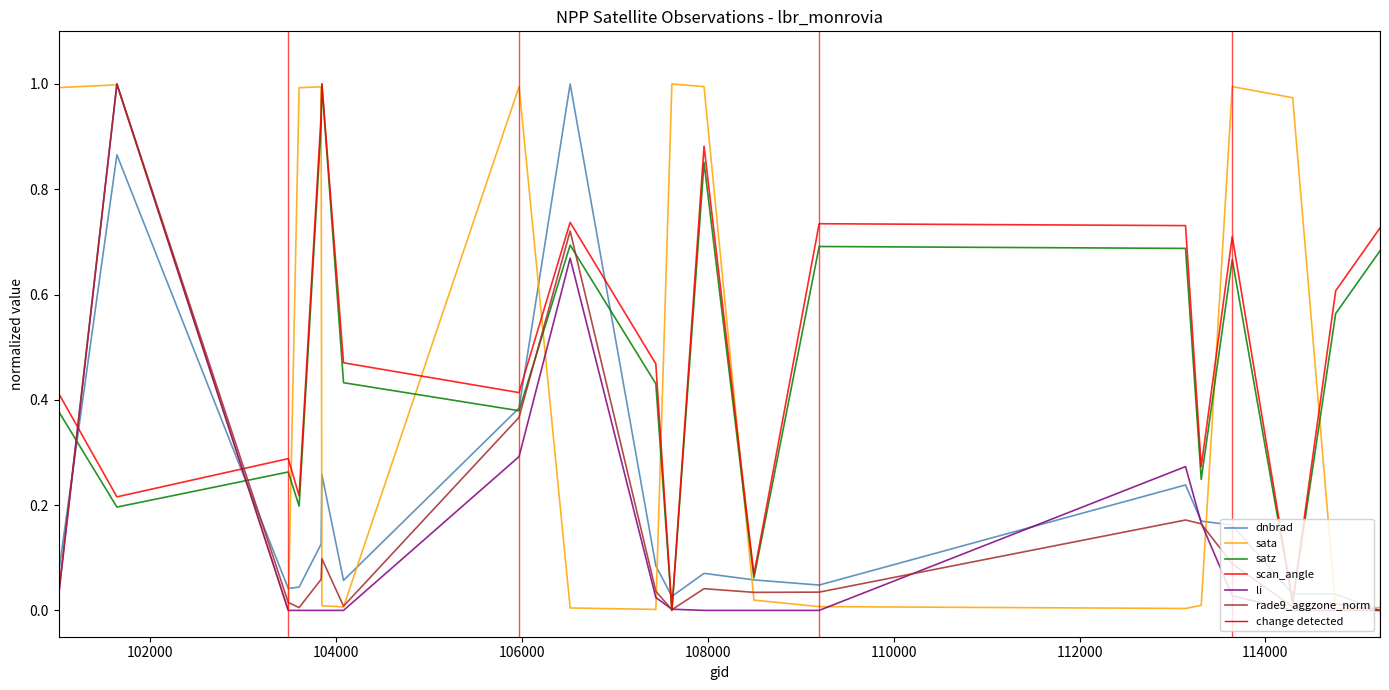

True or false: scan_angle has a value of 1.3 at 106518.

False